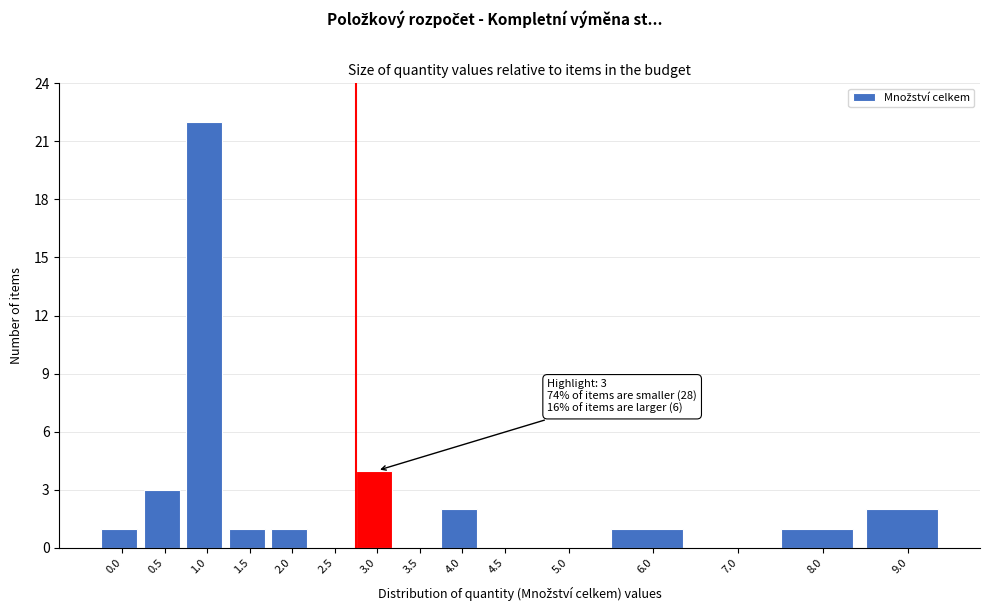

Reading left to right, list all the values displayed in this chart.

0.0=1	0.5=3	1.0=22	1.5=1	2.0=1	2.5=0	3.0=4	3.5=0	4.0=2	4.5=0	5.0=0	6.0=1	7.0=0	8.0=1	9.0=2